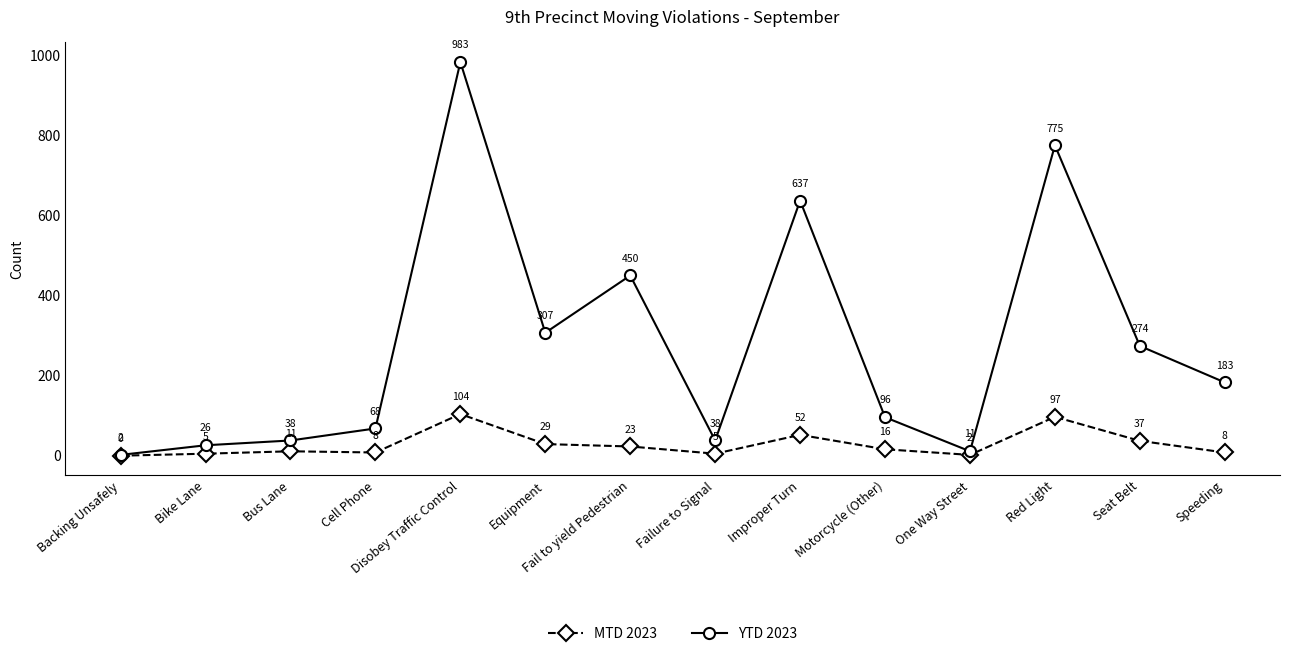

How many values in the YTD 2023 series are below 183?

7